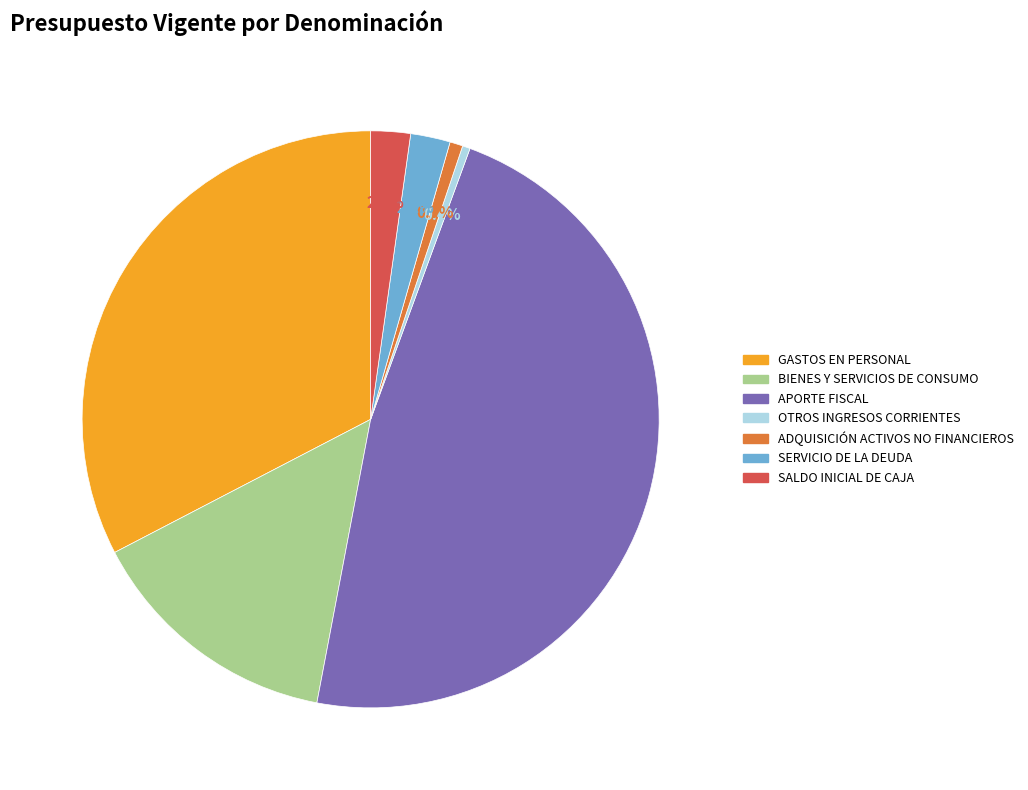

Does any single category account for the majority?

No